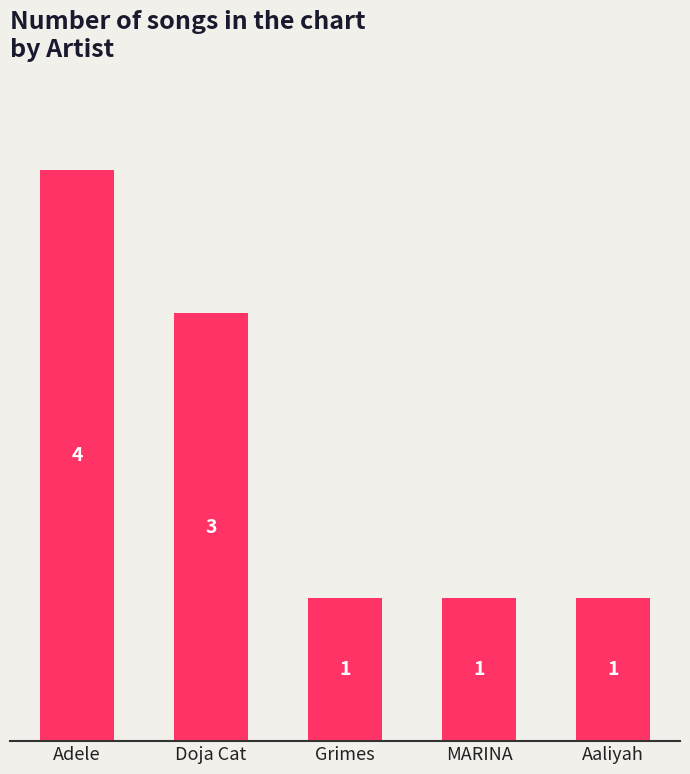

How many series are shown in this chart?

1